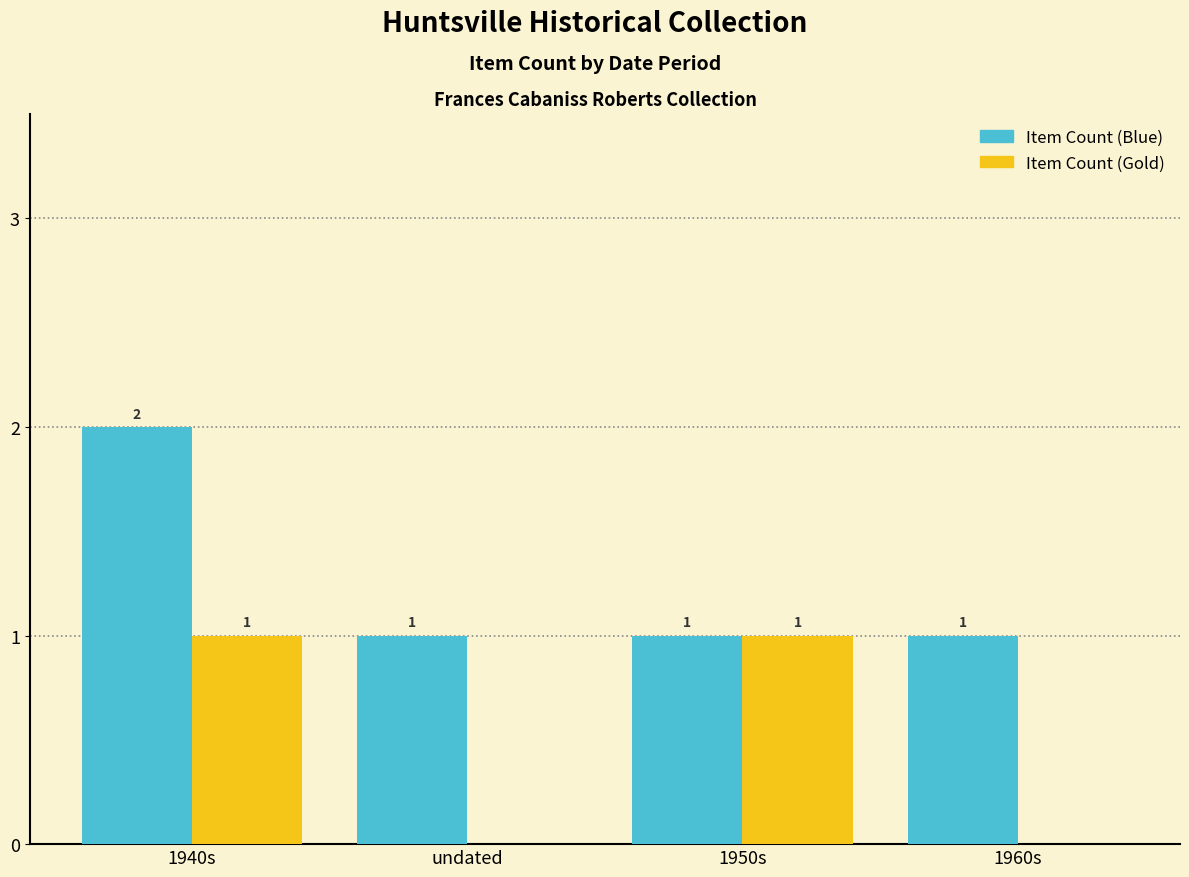

The value of Item Count (Blue) at 1940s is 3. True or false?

False